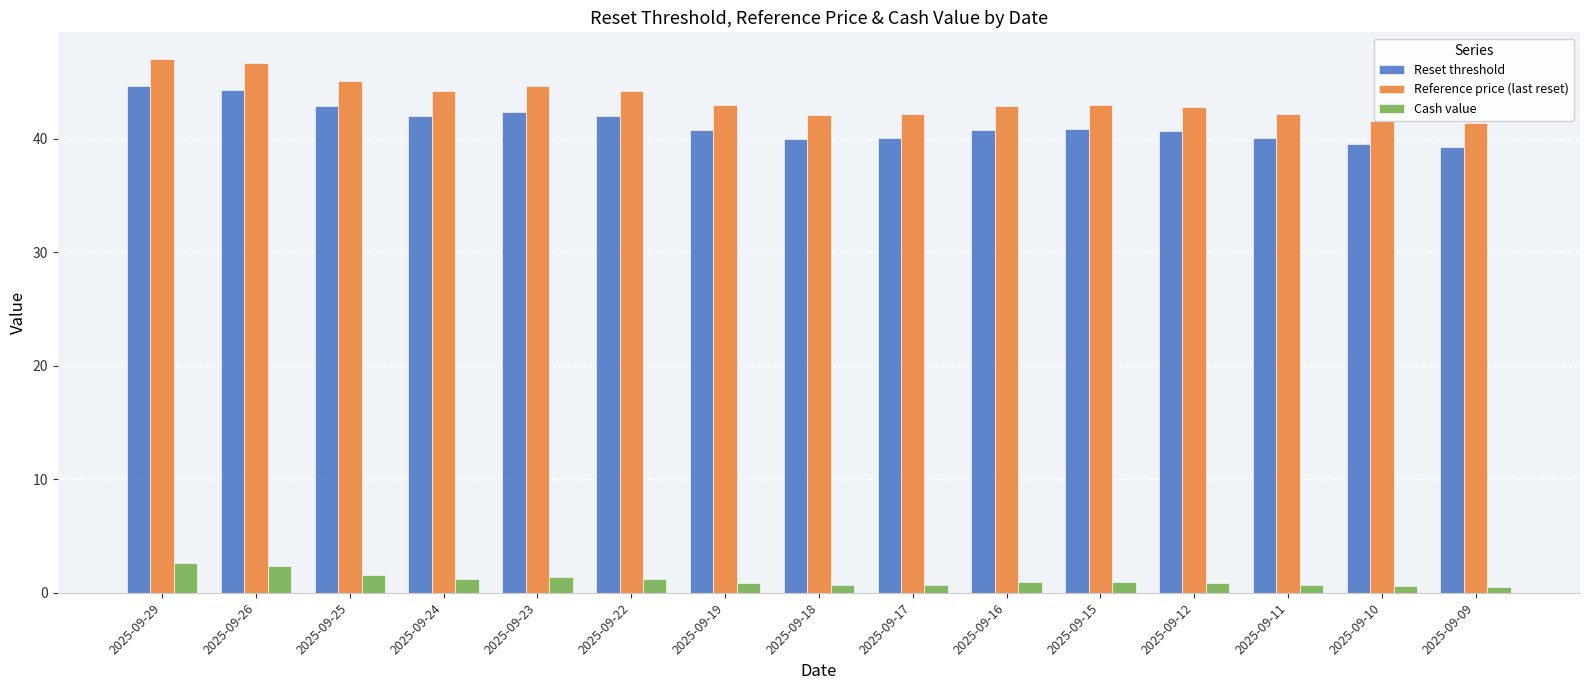

What is the difference between the second highest and minimum values in the Reset threshold series?

5.0